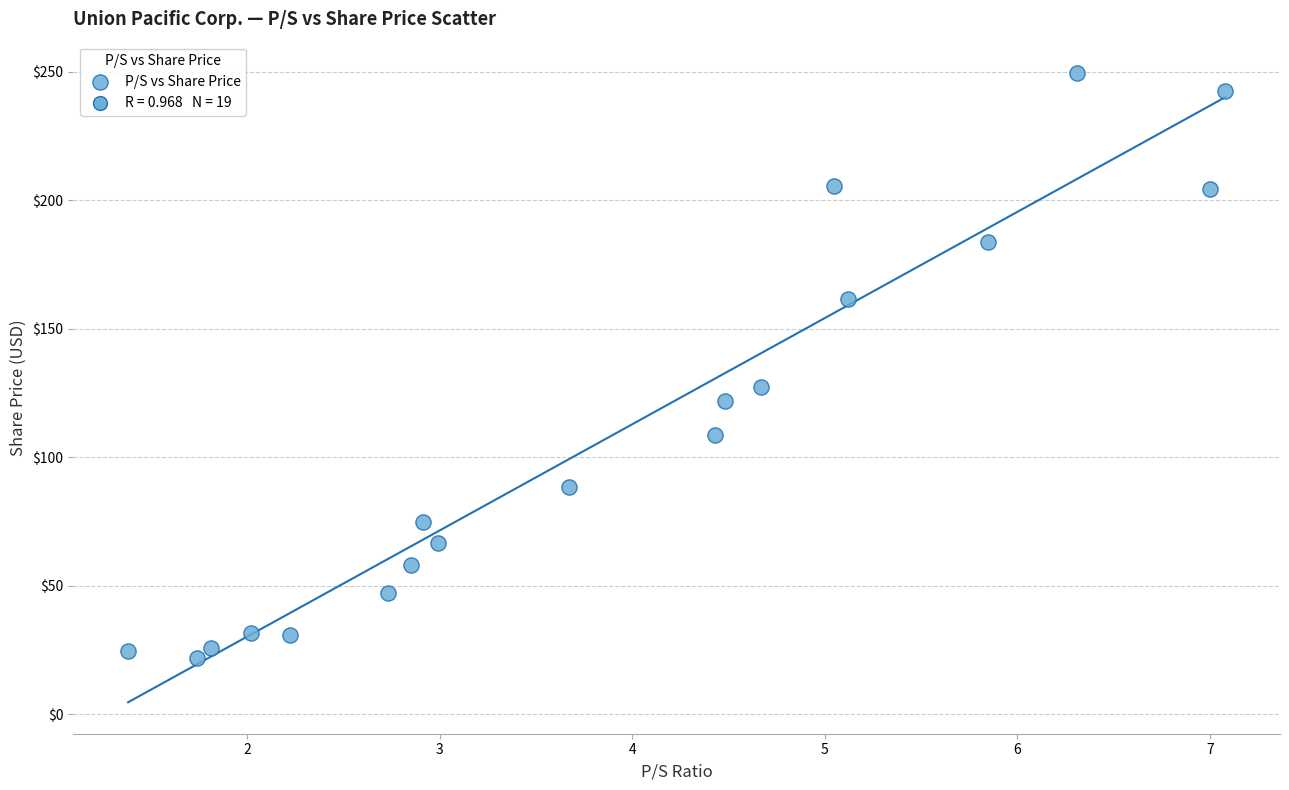

What is the range of X values (max minus min)?

5.7